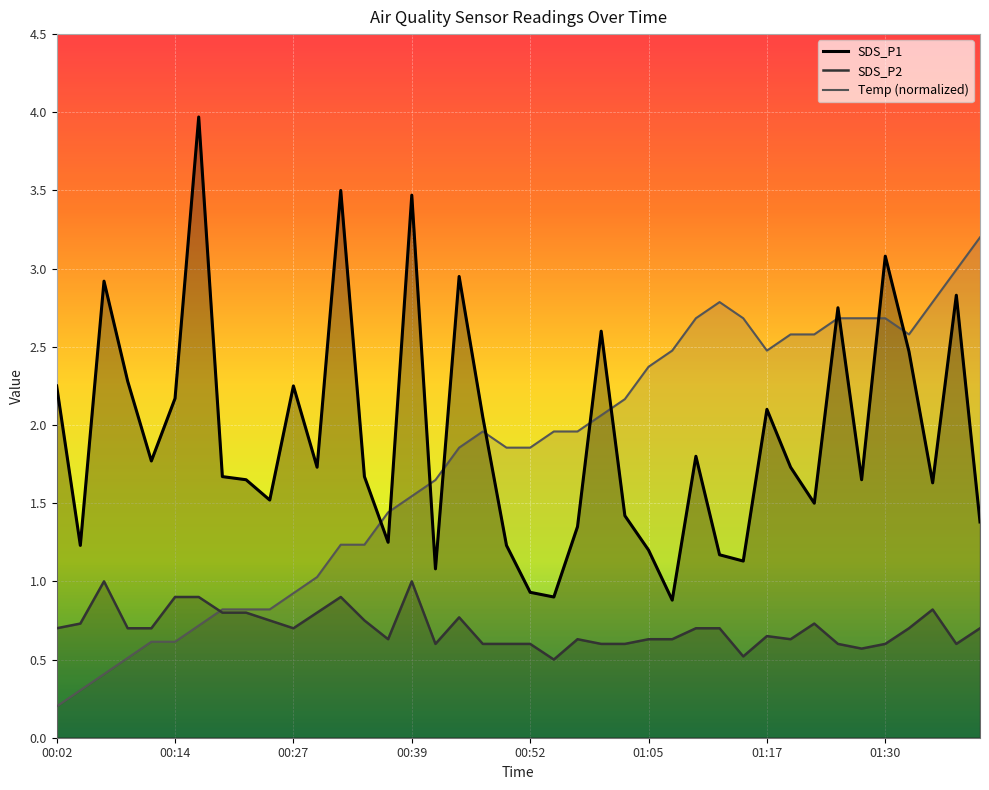

Reading left to right, extract all data points from this chart.

SDS_P1: 2.2	1.2	2.9	2.3	1.8	2.2	4.0	1.7	1.6	1.5	2.2	1.7	3.5	1.7	1.2	3.5	1.1	3.0	2.0	1.2	0.9	0.9	1.4	2.6	1.4	1.2	0.9	1.8	1.2	1.1	2.1	1.7	1.5	2.8	1.6	3.1	2.5	1.6	2.8	1.4
SDS_P2: 0.7	0.7	1.0	0.7	0.7	0.9	0.9	0.8	0.8	0.8	0.7	0.8	0.9	0.8	0.6	1.0	0.6	0.8	0.6	0.6	0.6	0.5	0.6	0.6	0.6	0.6	0.6	0.7	0.7	0.5	0.7	0.6	0.7	0.6	0.6	0.6	0.7	0.8	0.6	0.7
Temp: 0.2	0.3	0.4	0.5	0.6	0.6	0.7	0.8	0.8	0.8	0.9	1.0	1.2	1.2	1.4	1.5	1.6	1.9	2.0	1.9	1.9	2.0	2.0	2.1	2.2	2.4	2.5	2.7	2.8	2.7	2.5	2.6	2.6	2.7	2.7	2.7	2.6	2.8	3.0	3.2